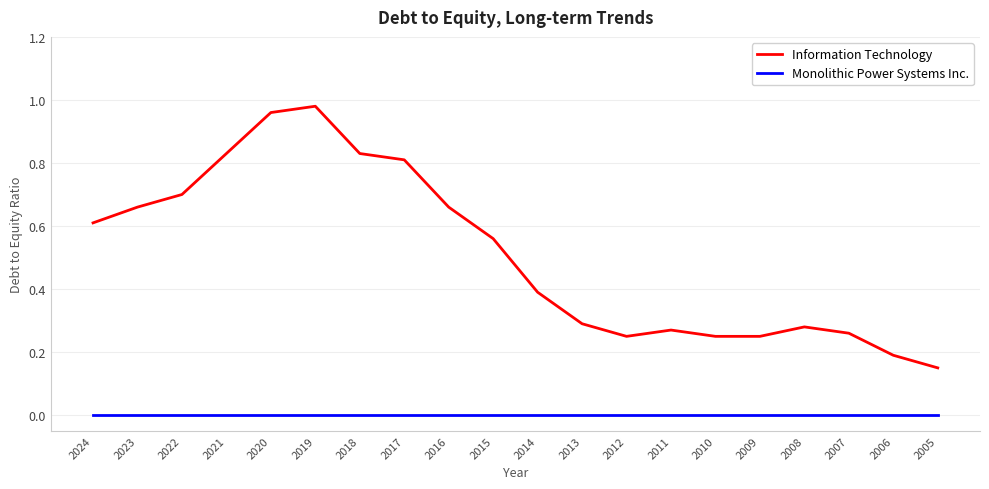

Where is the first local minimum for Information Technology?

2012